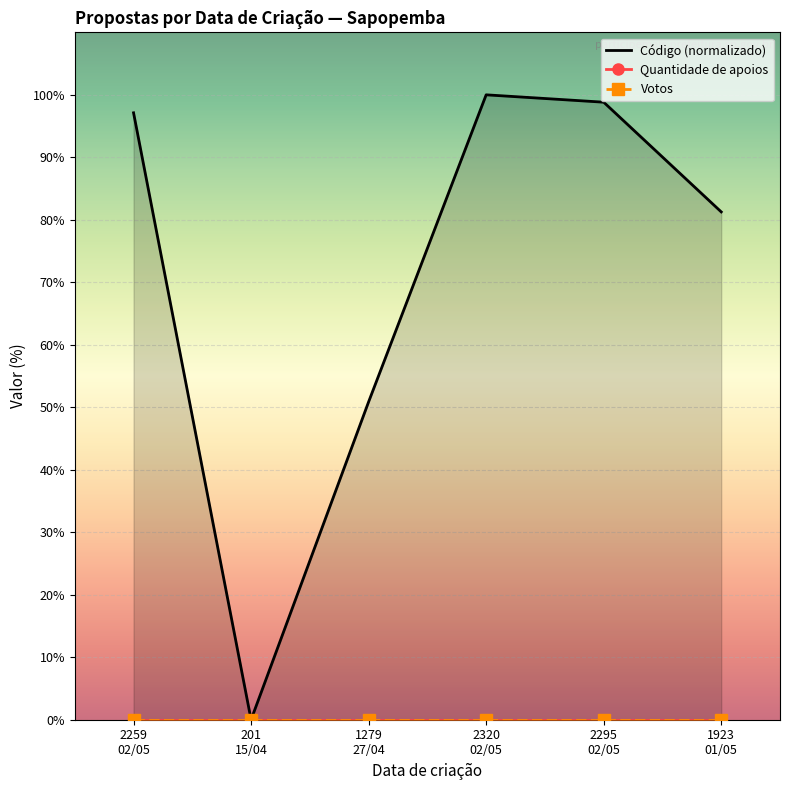

What position from the right is 2320
02/05?

3